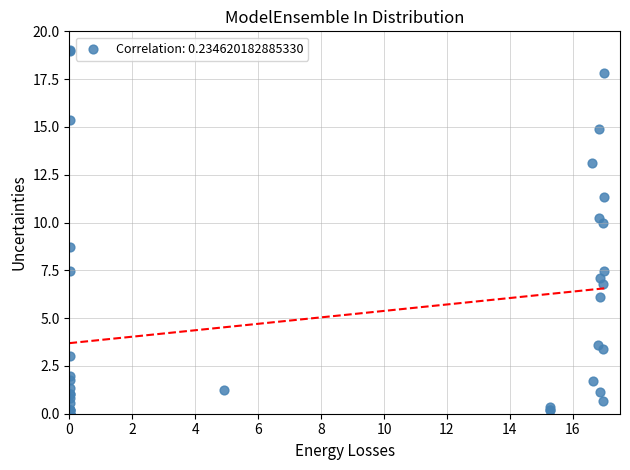

What Y value in the scatter plot is closest to 9?

8.7